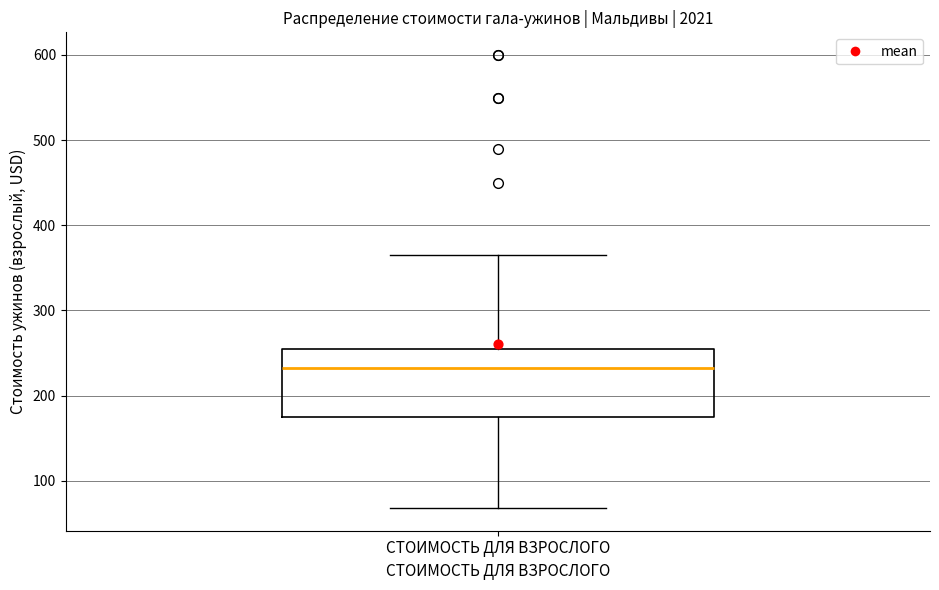

Where is the lower edge of the box for СТОИМОСТЬ ДЛЯ ВЗРОСЛОГО on the y-axis? The values are not printed on the chart, so give them approximately, as read against the axis.

180